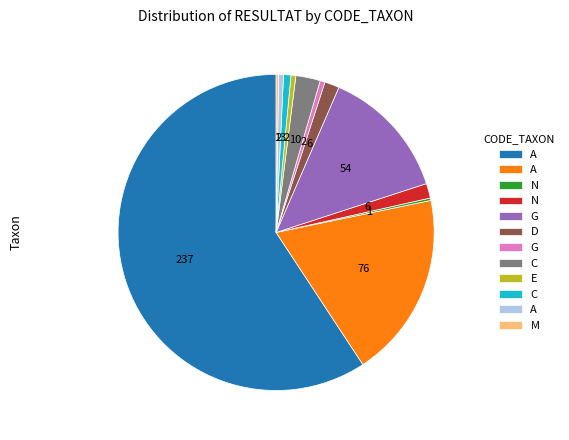

Does any single category account for the majority?

Yes